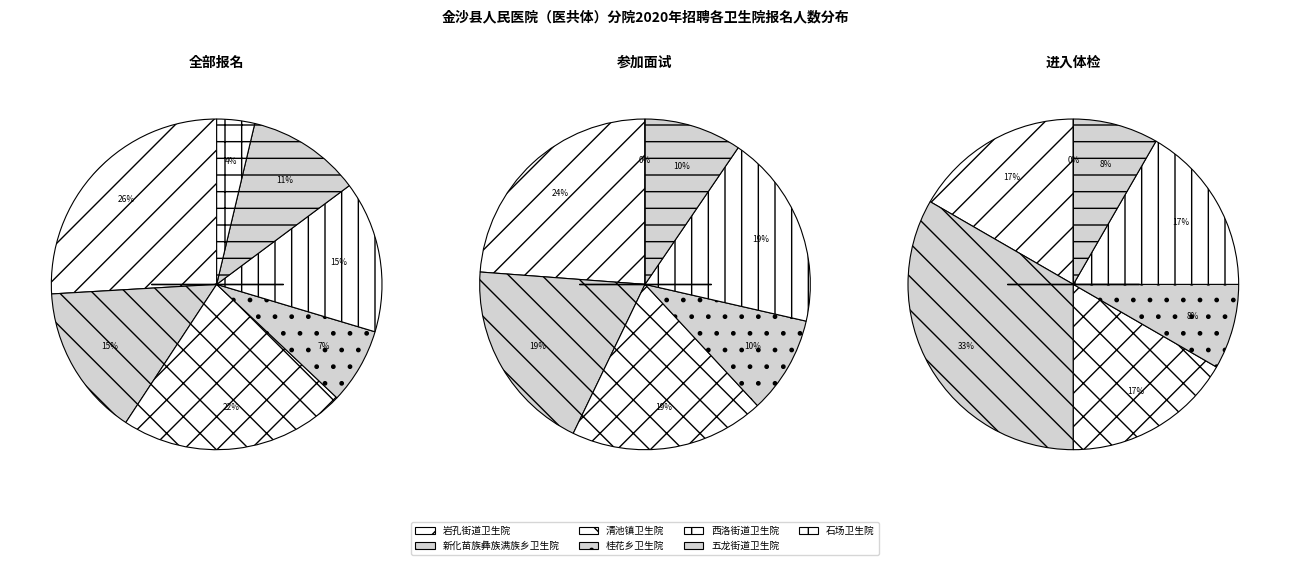

To the nearest percent, what percentage of the pie is 新化苗族彝族满族乡卫生院?

15%